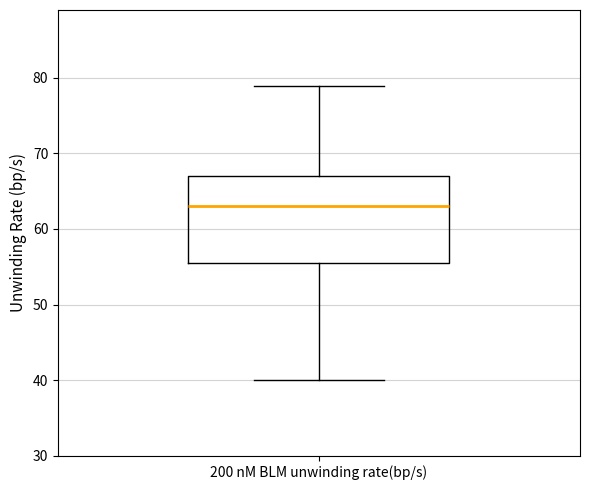

Transcribe this box plot: give where the median line is, the range the box spans, and where the two whiskers end, as read against the y-axis. The values are not printed on the chart, so give them approximately, as read against the axis.

median 63, box 56 to 67, whiskers 40 to 79